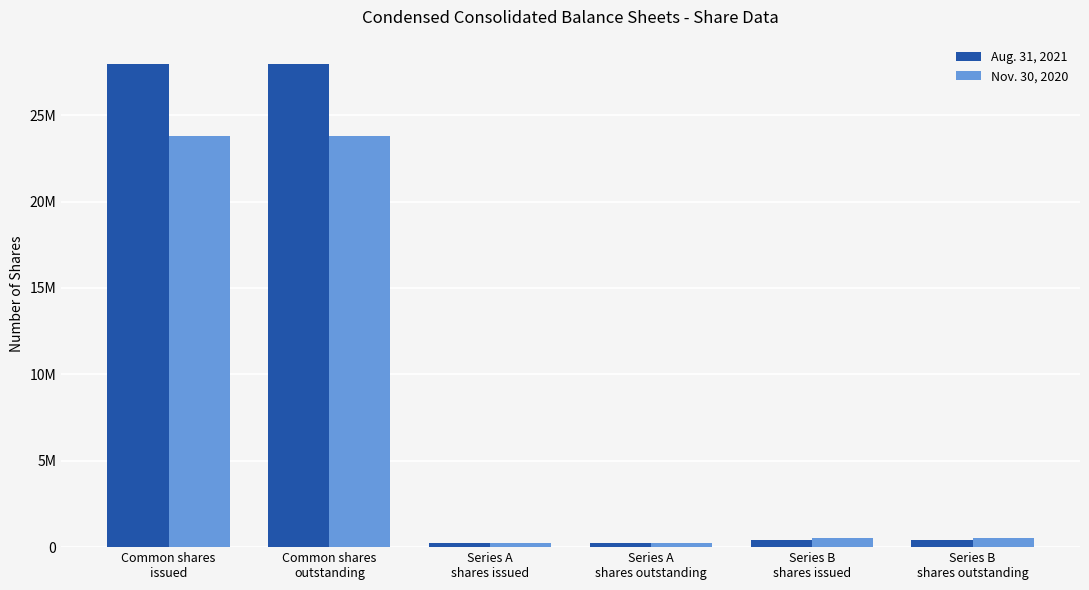

Are the bars grouped side by side (vs. stacked)?

Yes